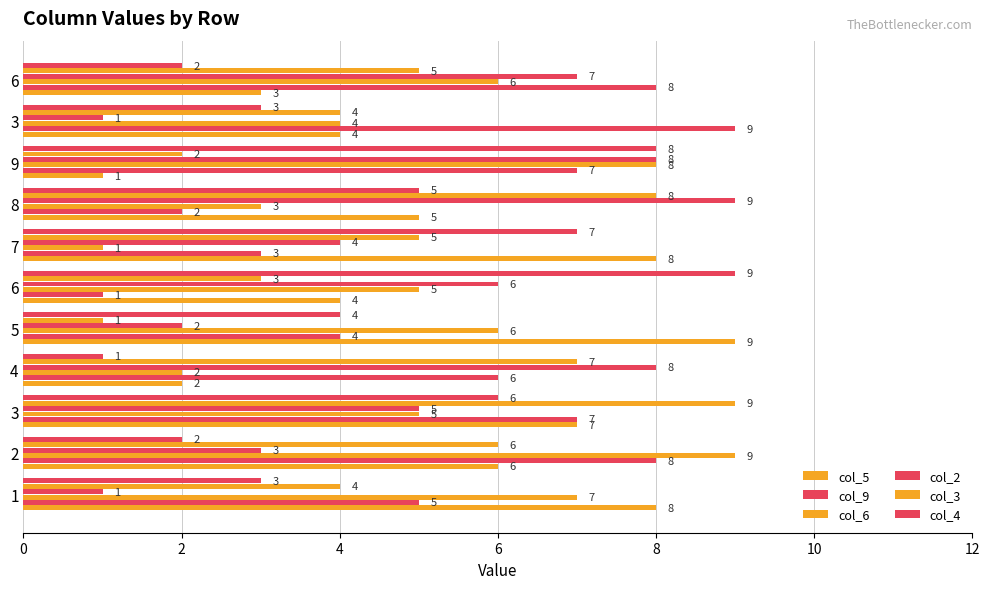

Count the number of data series in this chart.

6